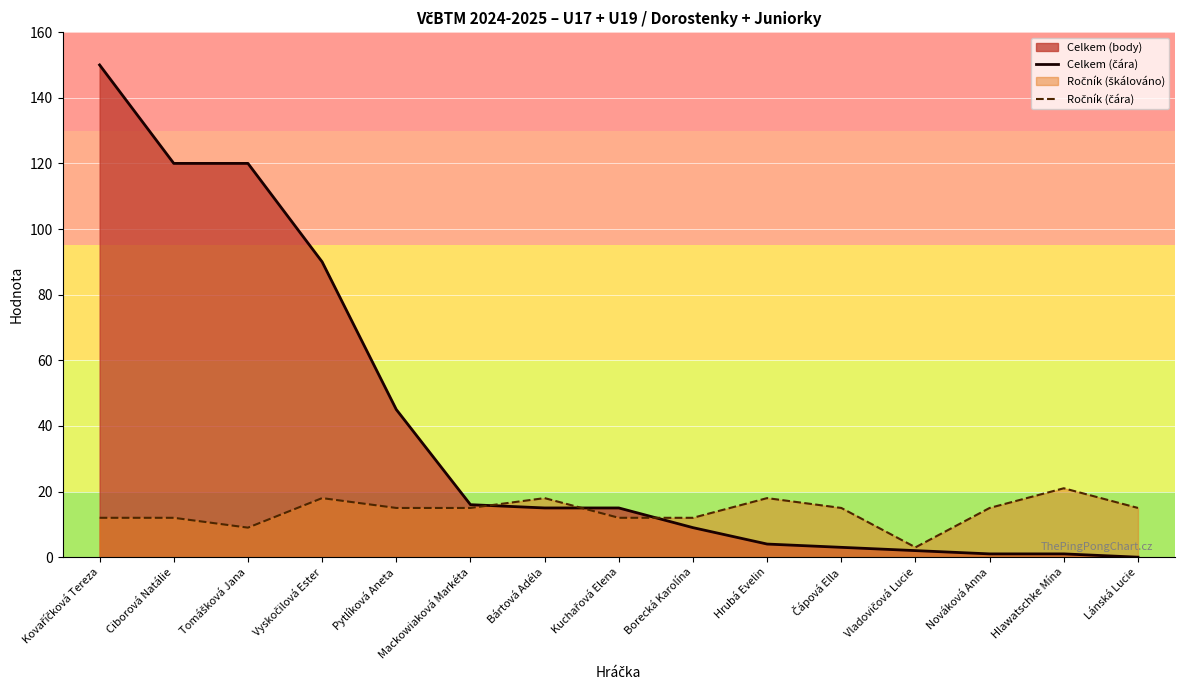

Between which two adjacent categories do Ročník (čára) and Celkem (čára) first intersect?

Mackowiaková Markéta and Bártová Adéla